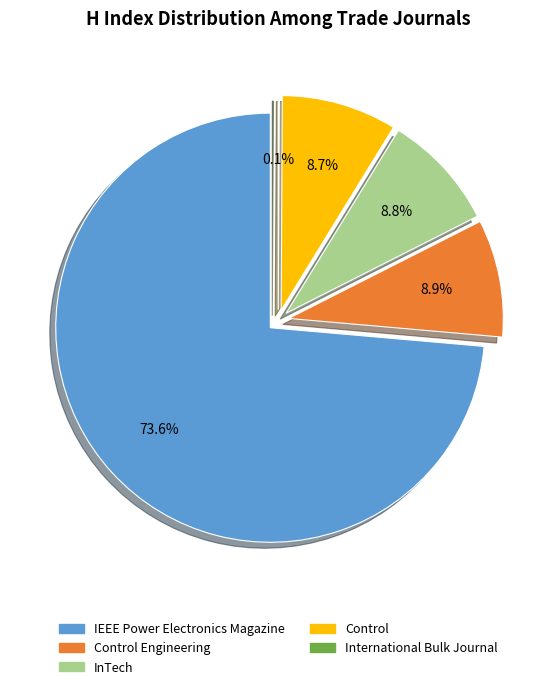

True or false: InTech accounts for 1% of the total.

False